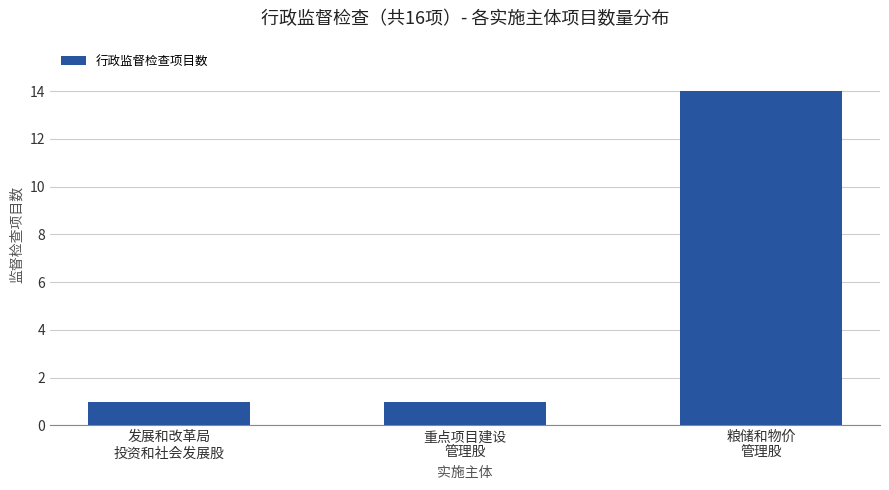

What is the sum of all values?

16